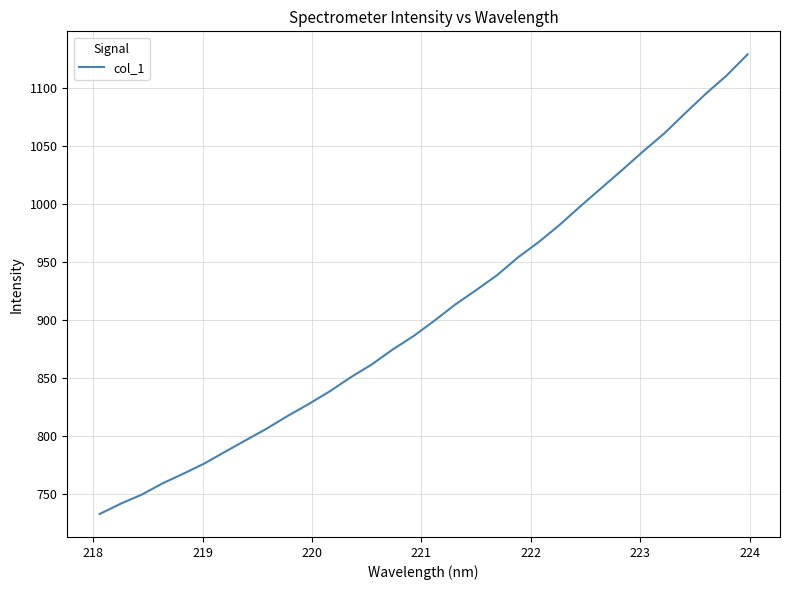

What is the difference between the maximum and minimum values?

396.9